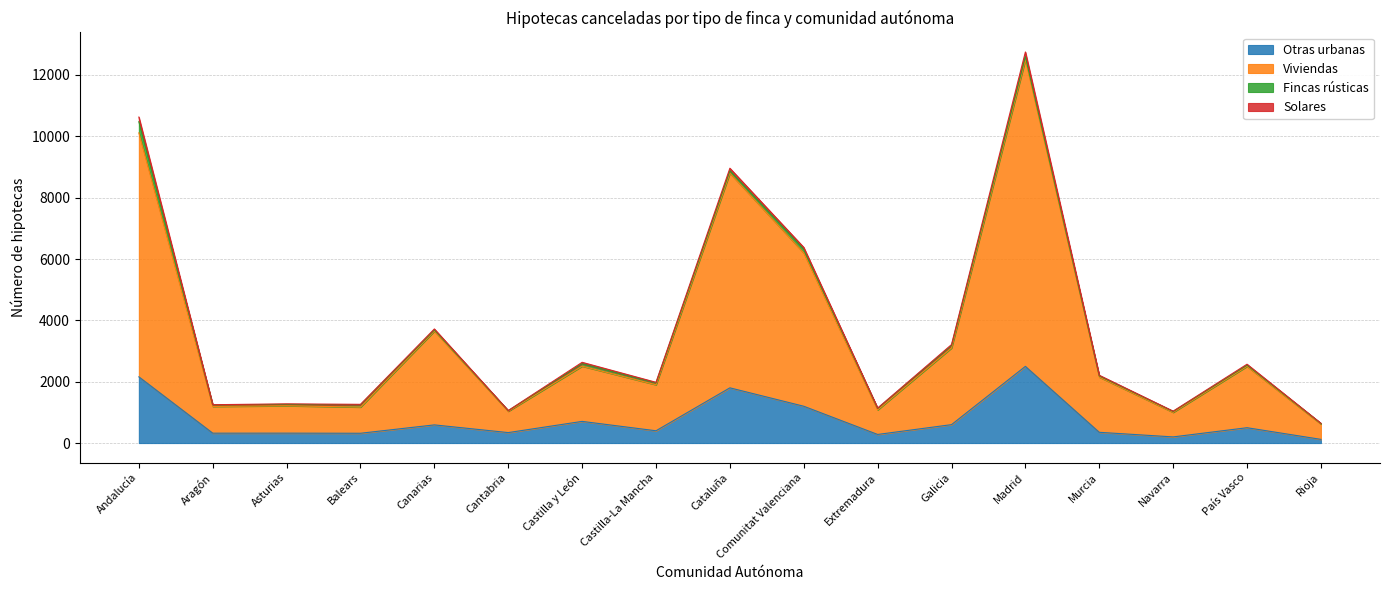

What is the difference between the second highest and second lowest values in the Otras urbanas series?

1958